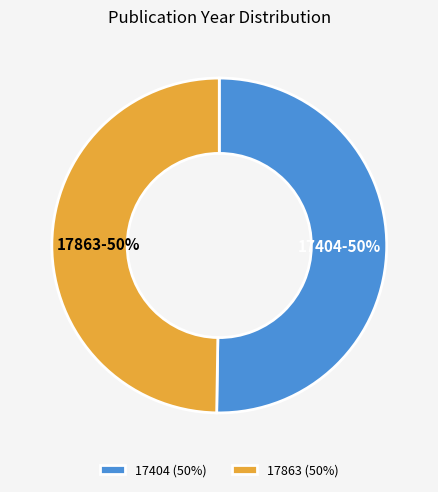

Is the sum of 17863 and 17404 greater than half?

Yes